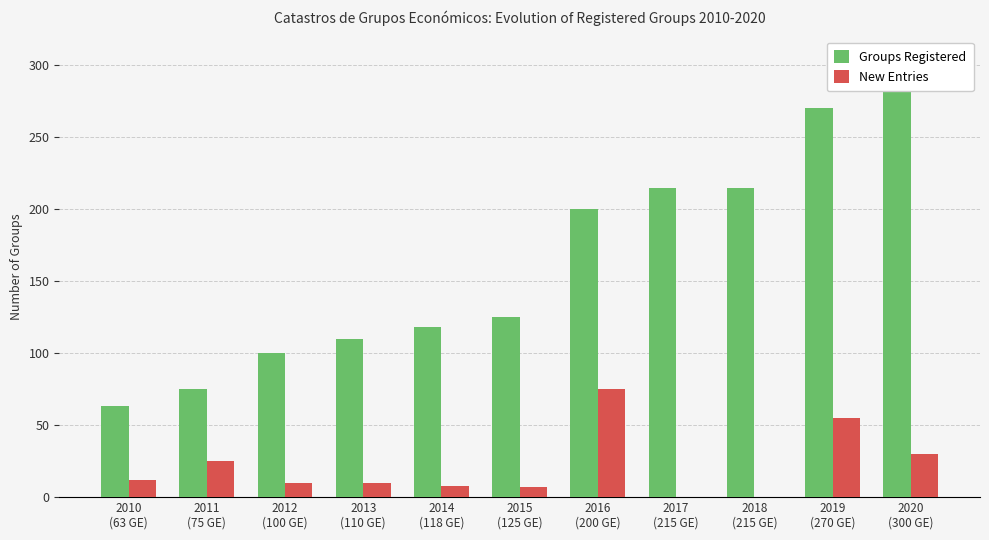

What is the total value across all series at 2018
(215 GE)?

215